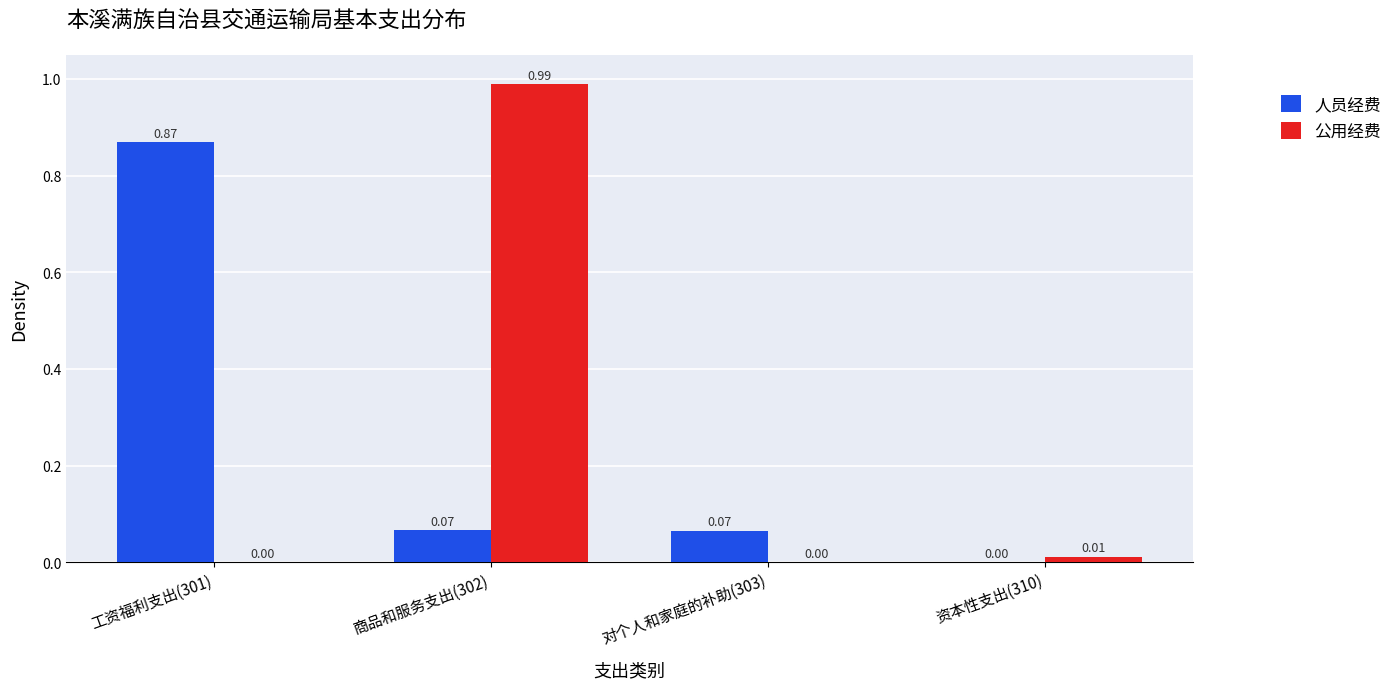

Between 工资福利支出(301) and 对个人和家庭的补助(303), which series saw the biggest shift?

人员经费